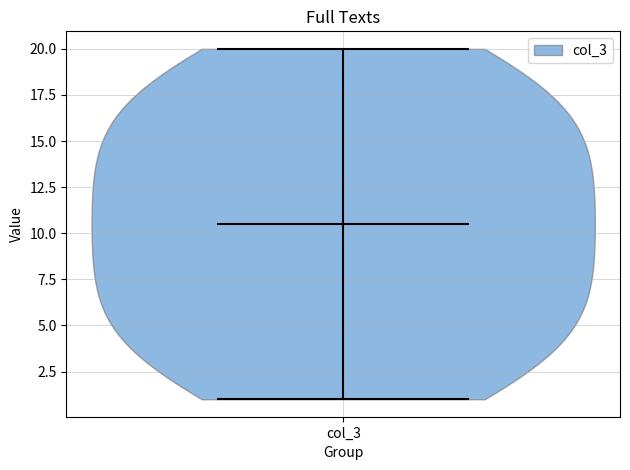

Read this violin plot against the y-axis: where its median line is, and the lowest and highest points the violin reaches. The values are not printed on the chart, so give them approximately, as read against the axis.

median line 10.5, lowest point 1.0, highest point 20.0